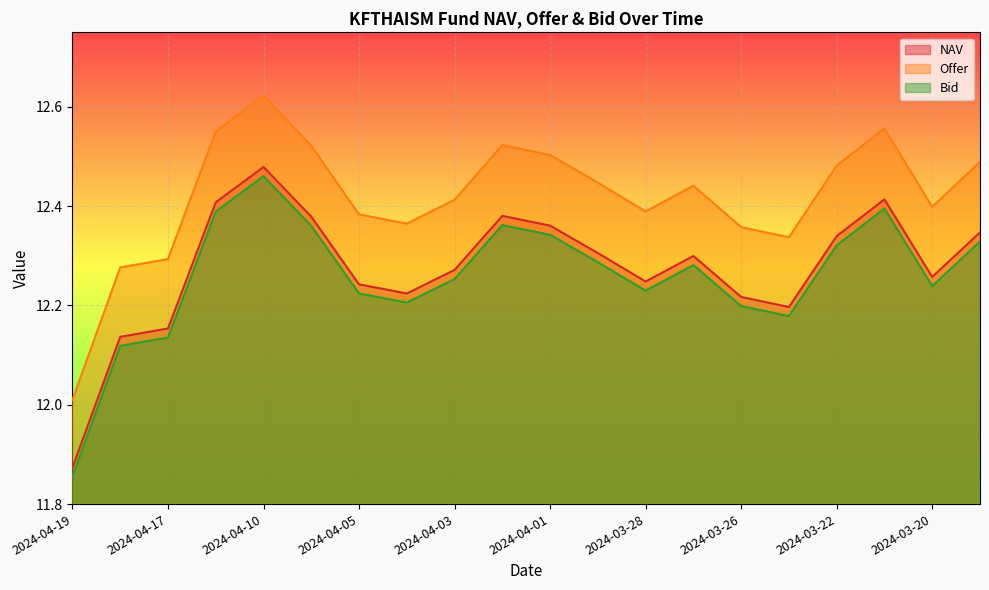

The value of NAV at 2024-04-01 is 6.1. True or false?

False